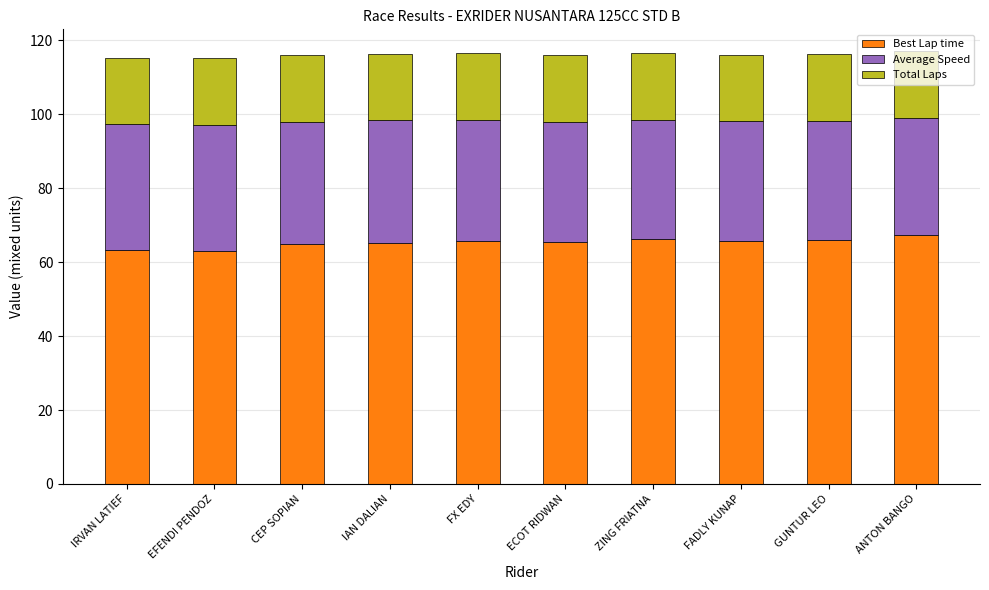

What is the difference between the Best Lap time values at EFENDI PENDOZ and ZING FRIATNA?

3.1